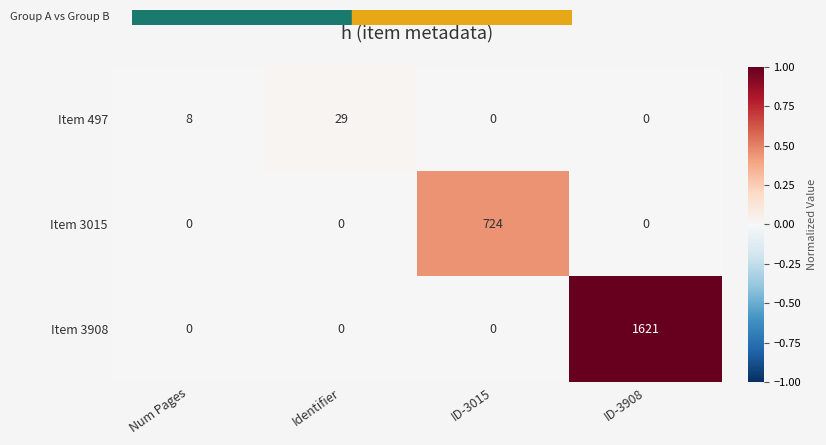

Is it true that Item 497 equals 29 at Identifier?

True